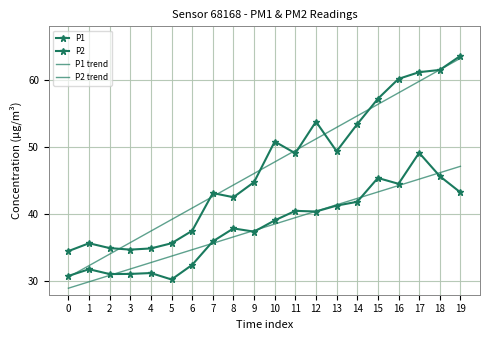

What is the minimum value shown in the chart?

29.0